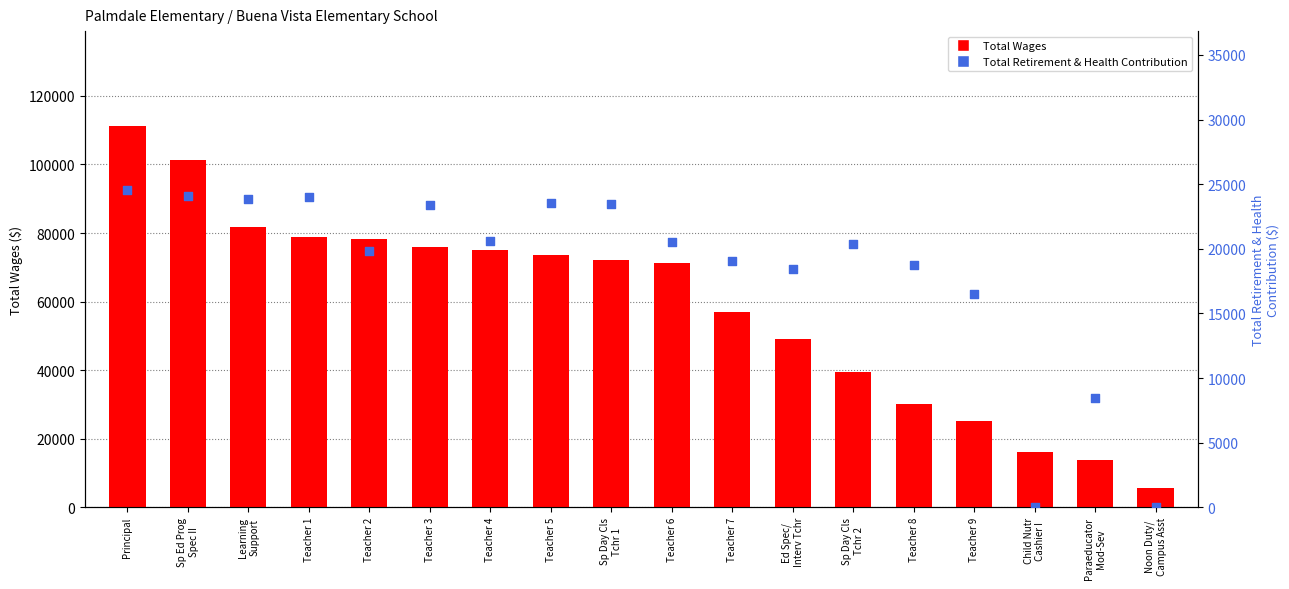

What is the total value across all series at Teacher 7?

76014